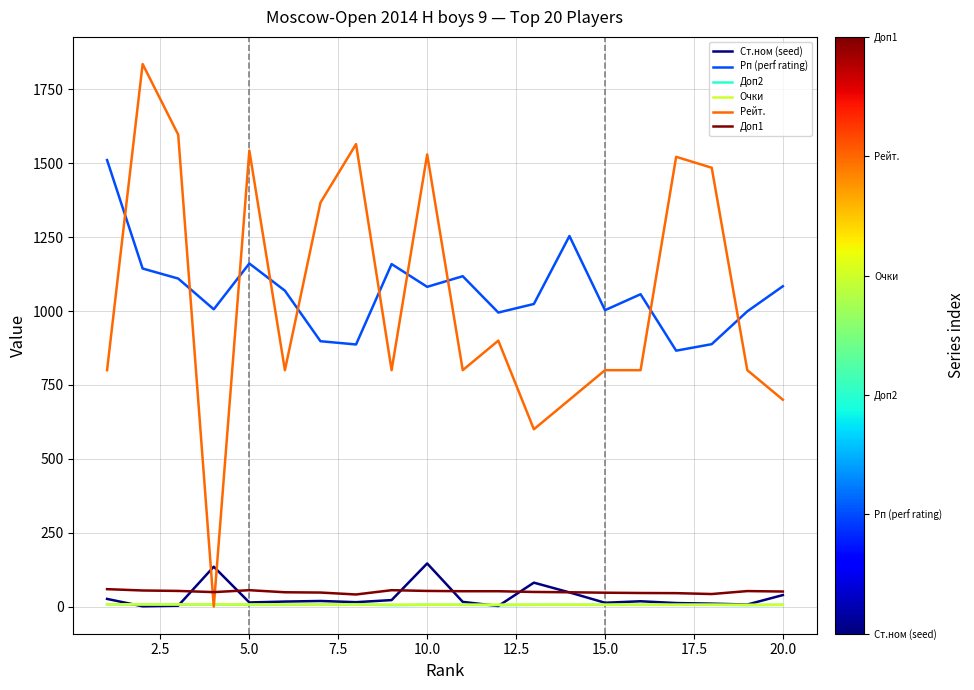

What is the sum of all Доп1 values?

1003.0